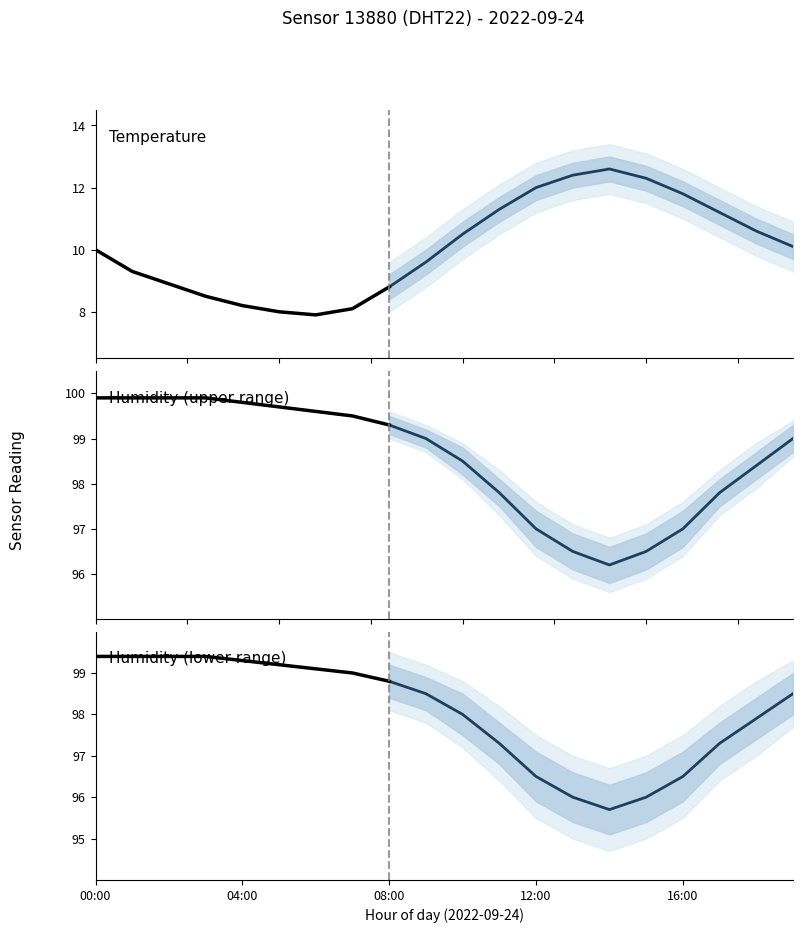

Is this an area chart (filled region under the line)?

No